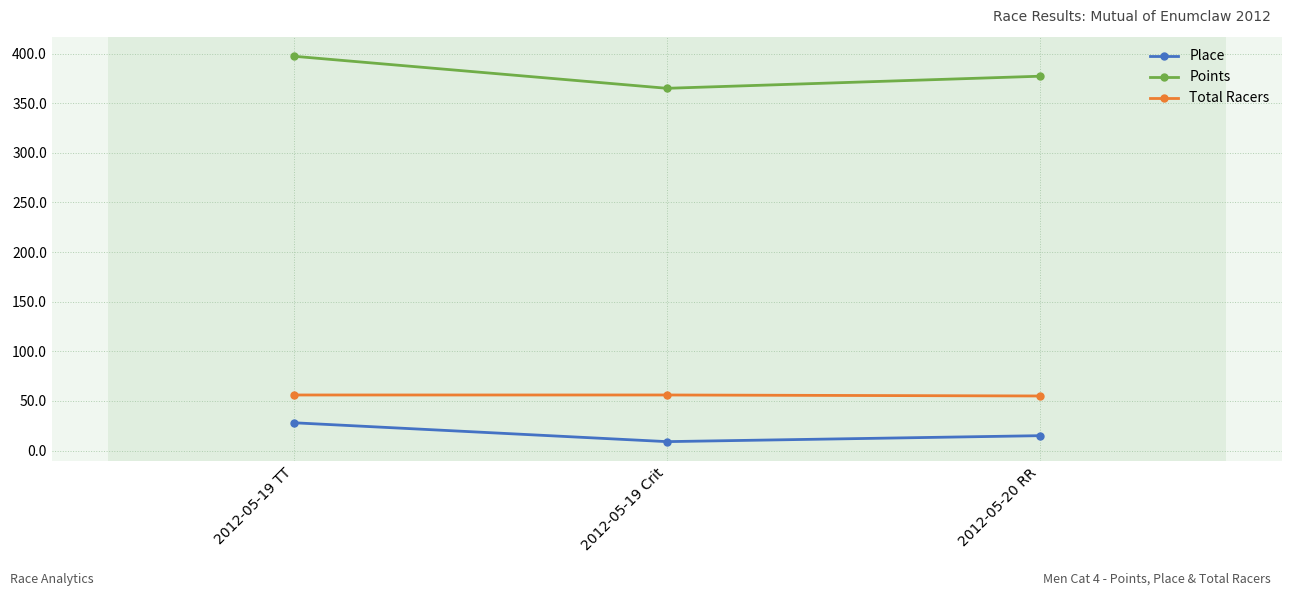

What is the value of the Place point at the 1st from the left?

28.0